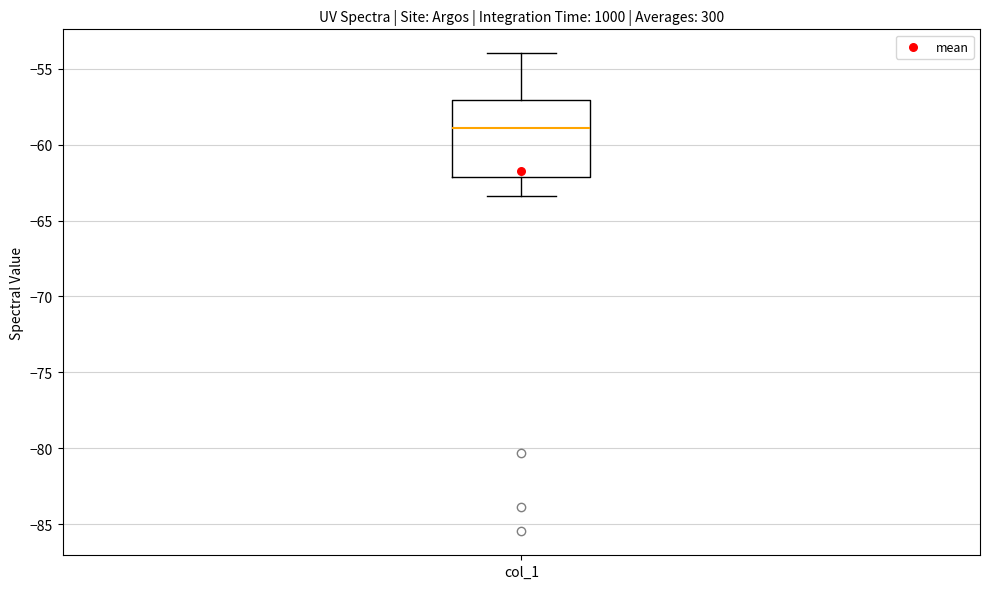

Transcribe this box plot: give where the median line is, the range the box spans, and where the two whiskers end, as read against the y-axis. The values are not printed on the chart, so give them approximately, as read against the axis.

median -59.0, box -62.0 to -57.0, whiskers -63.5 to -54.0